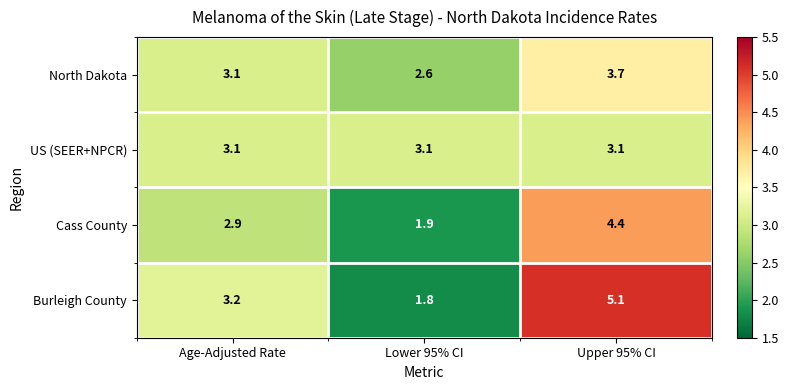

Count the number of data series in this chart.

4